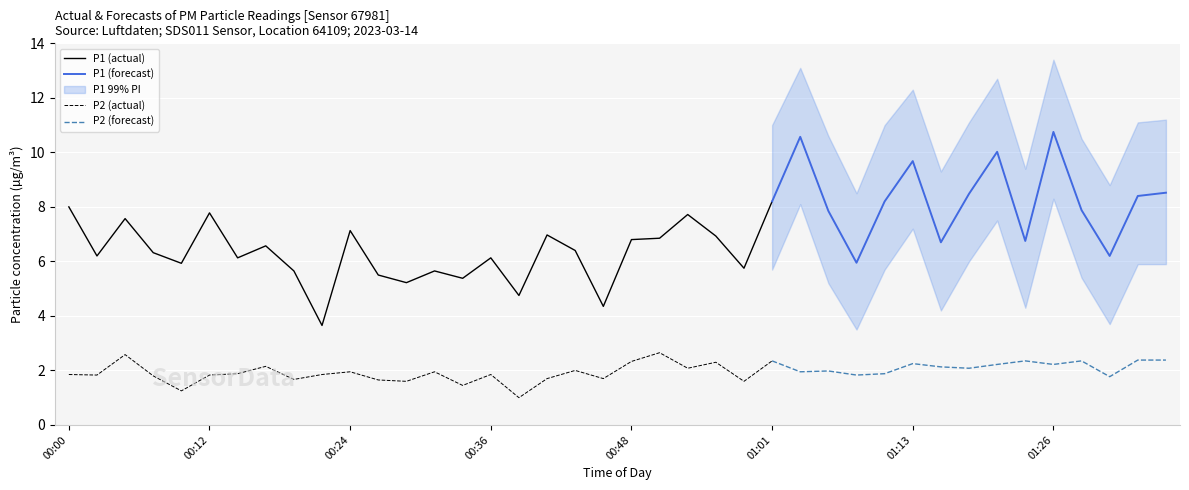

How many interior local peaks does the P2 series have?

13